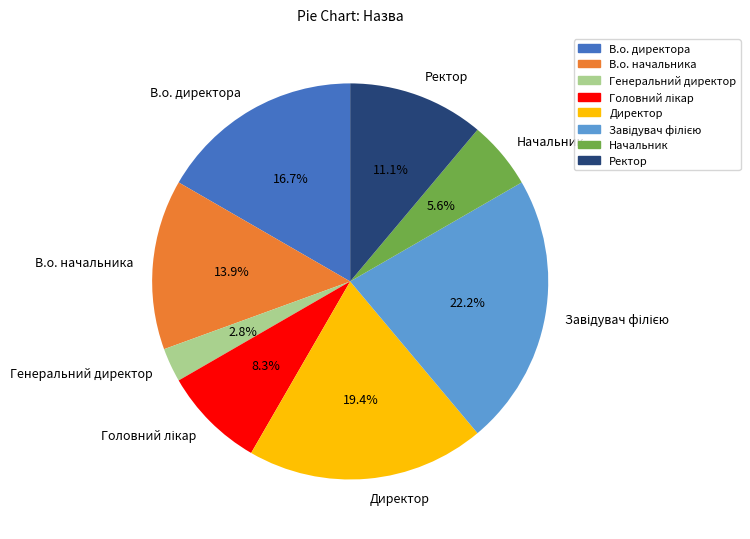

Does any single category account for the majority?

No